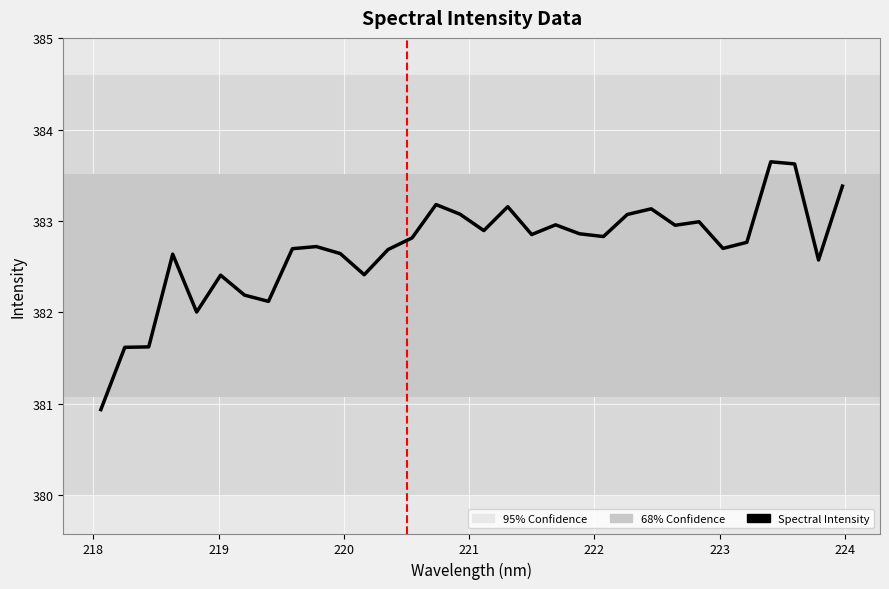

What is the minimum value shown in the chart?

380.9